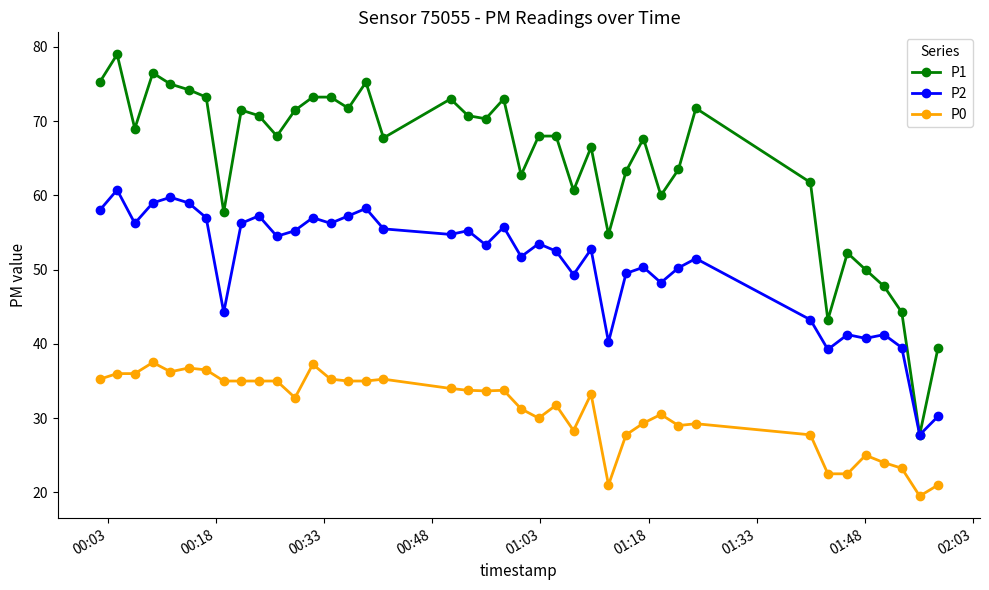

True or false: P0 and P2 cross at least once.

False